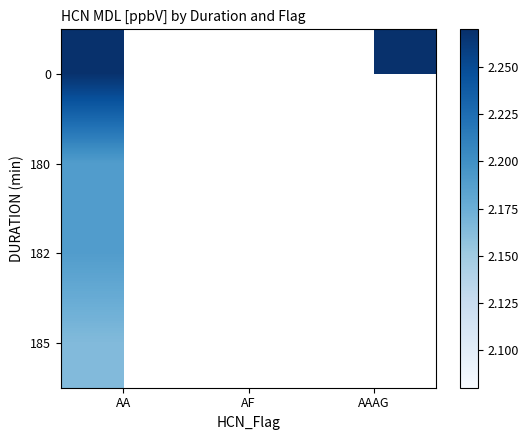

Is the value of 180 at AF greater than the value of 0 at AAAG?

No